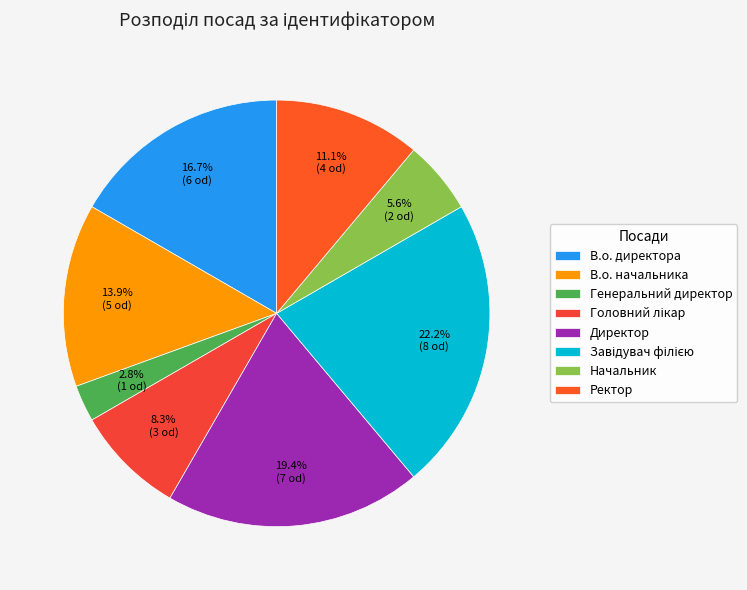

Does any single category account for the majority?

No